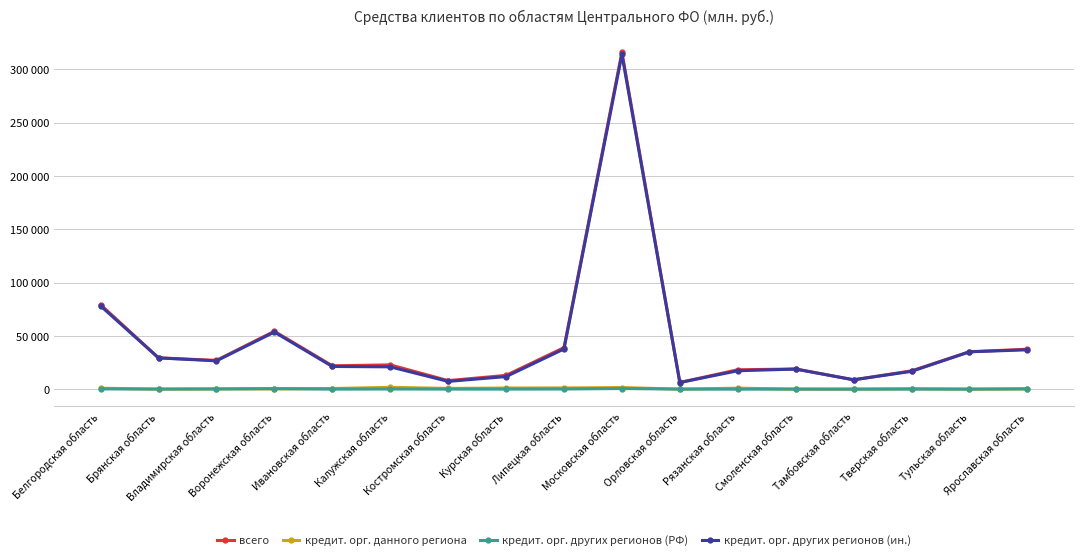

Does the chart have visible grid lines?

Yes